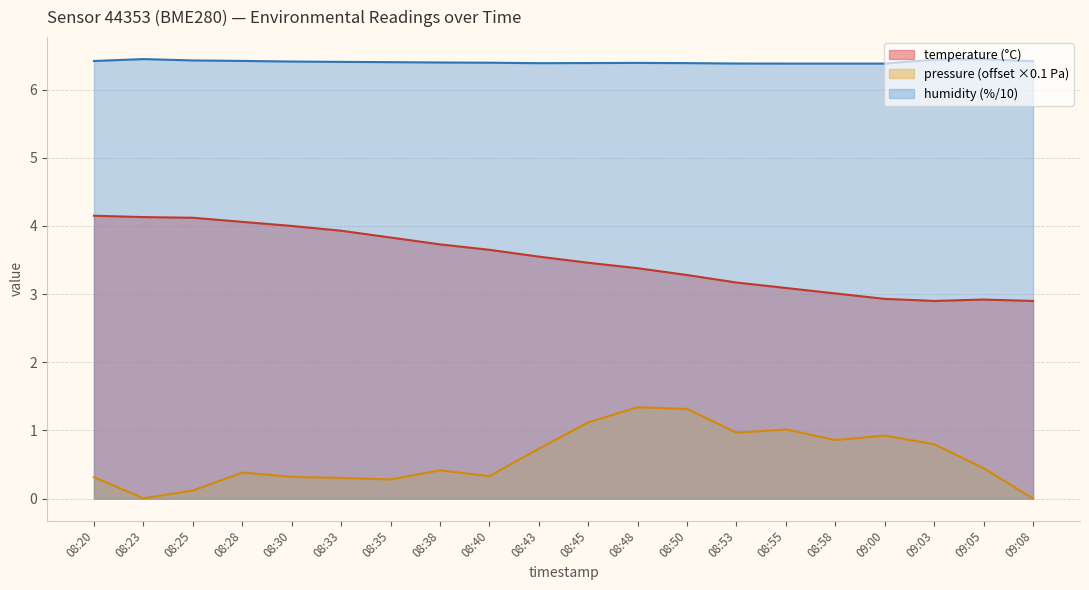

What position from the right is 08:38?

13